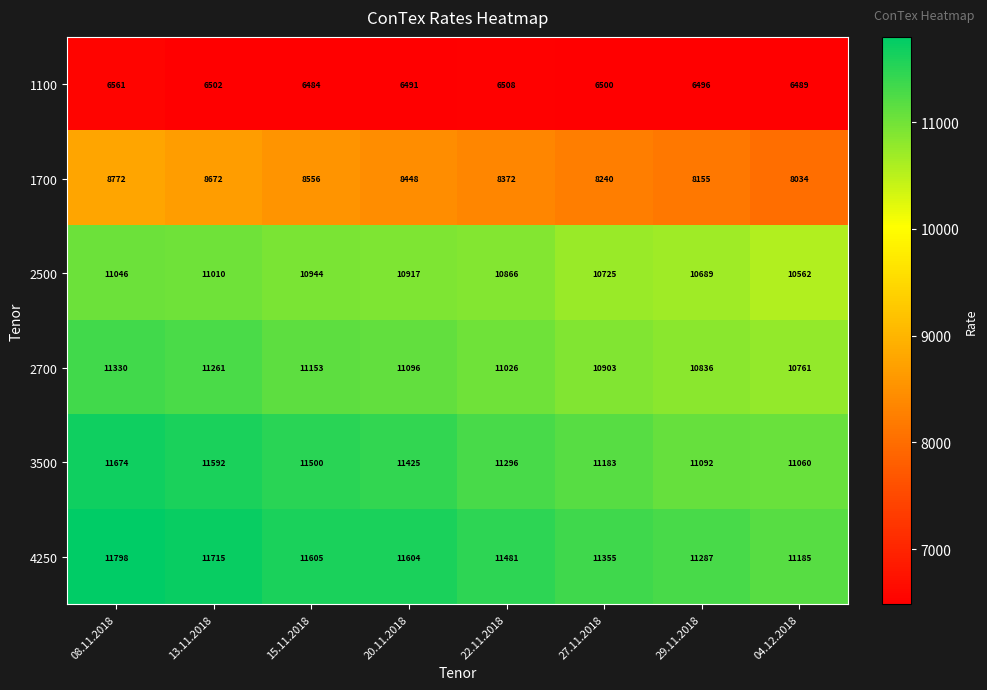

At how many categories does at least one series exceed 8358?

8